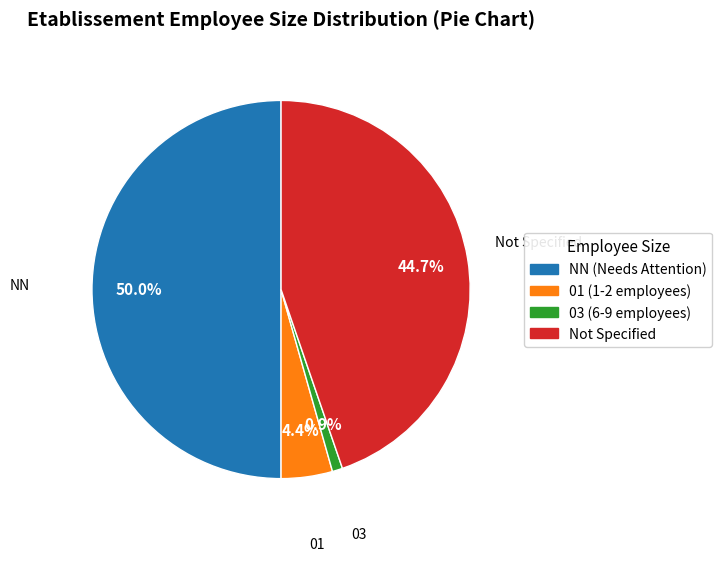

Which category has the biggest portion of the pie?

NN